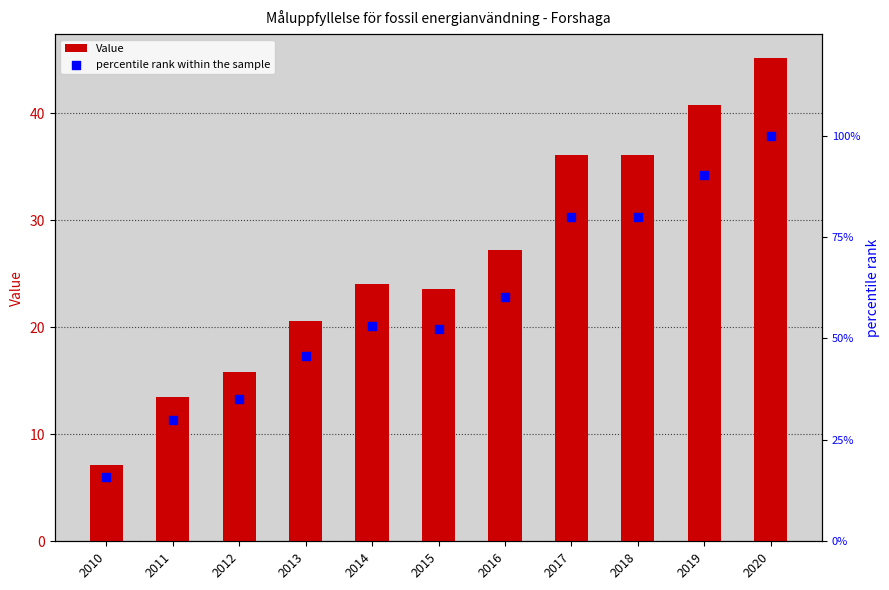

At which category is the sum across all series the highest?

2020